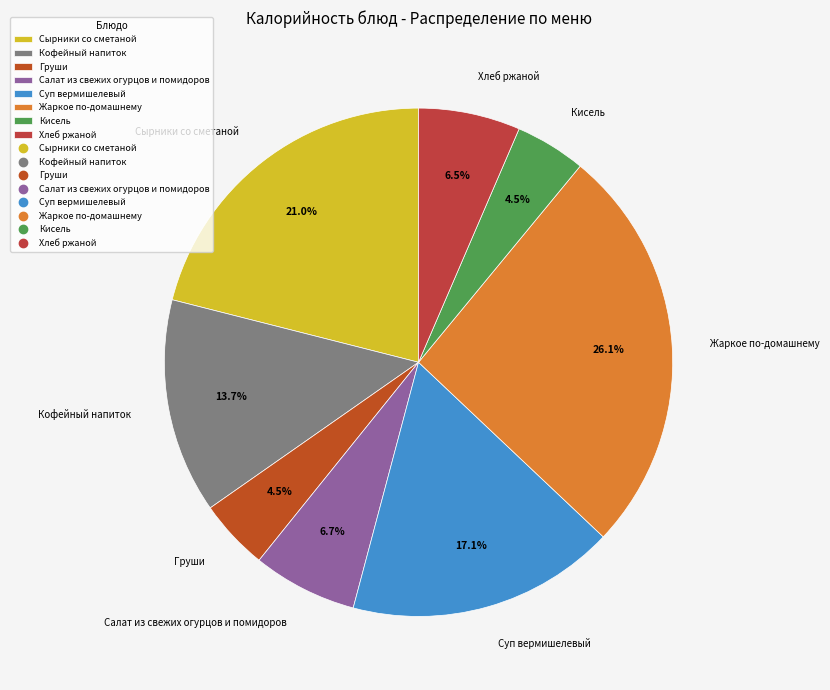

Is there any slice that represents more than half of the pie?

No